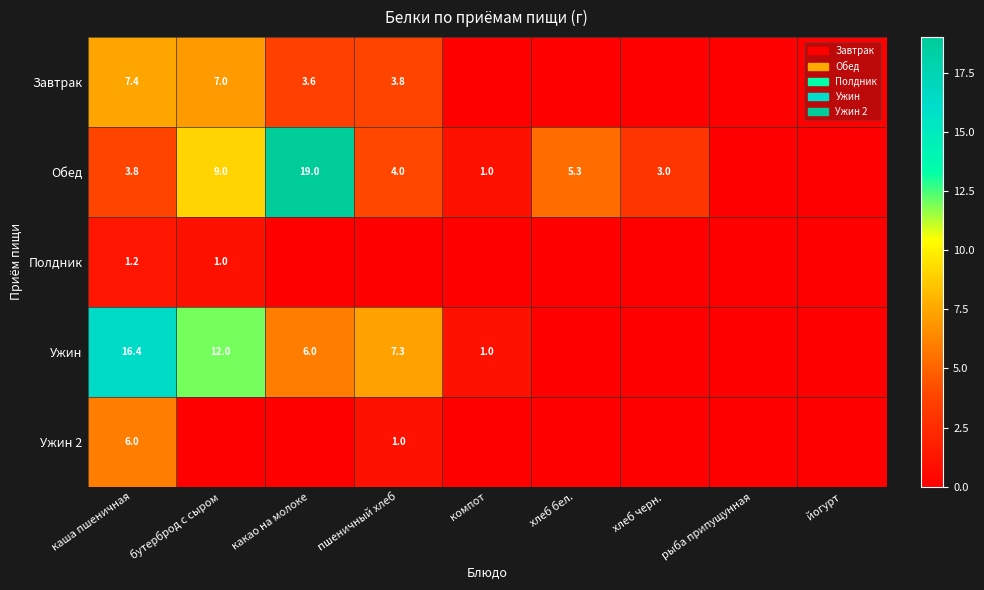

Between компот and каша пшеничная, which is larger?

каша пшеничная